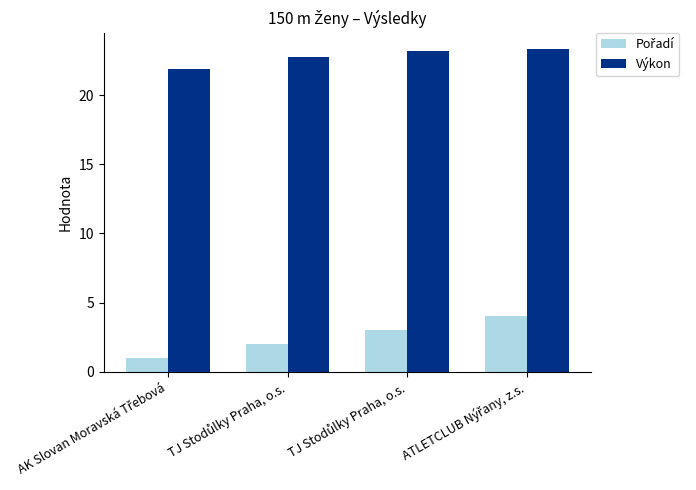

Are the bars grouped side by side (vs. stacked)?

Yes